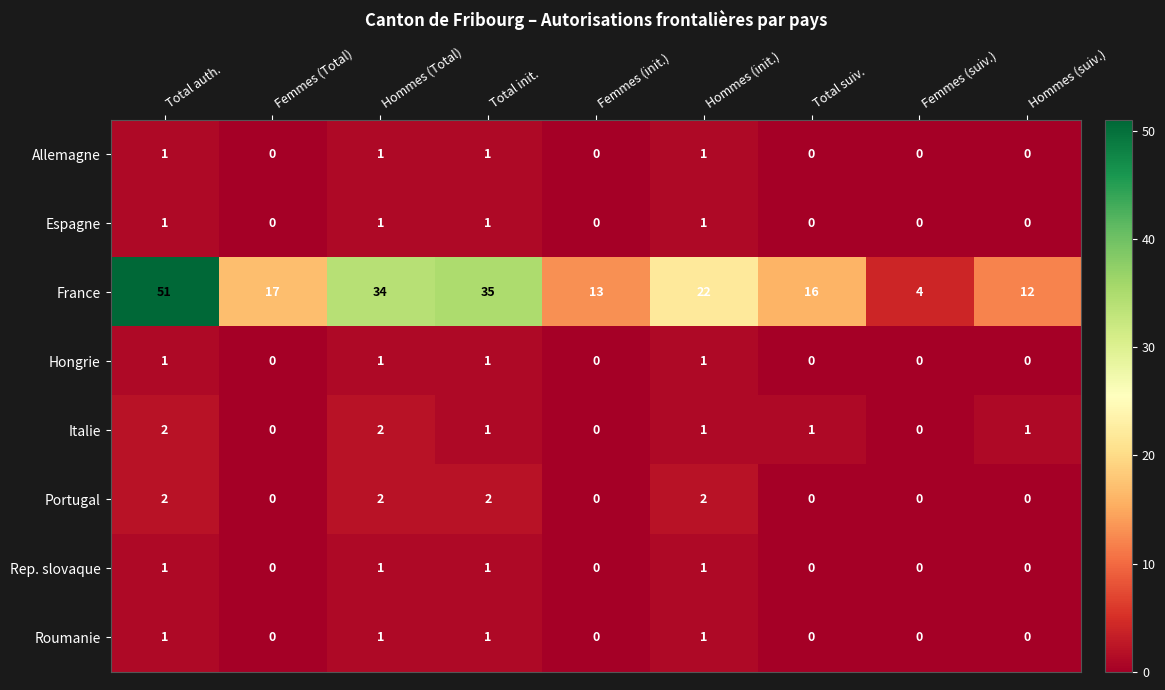

How many series are shown in this chart?

8